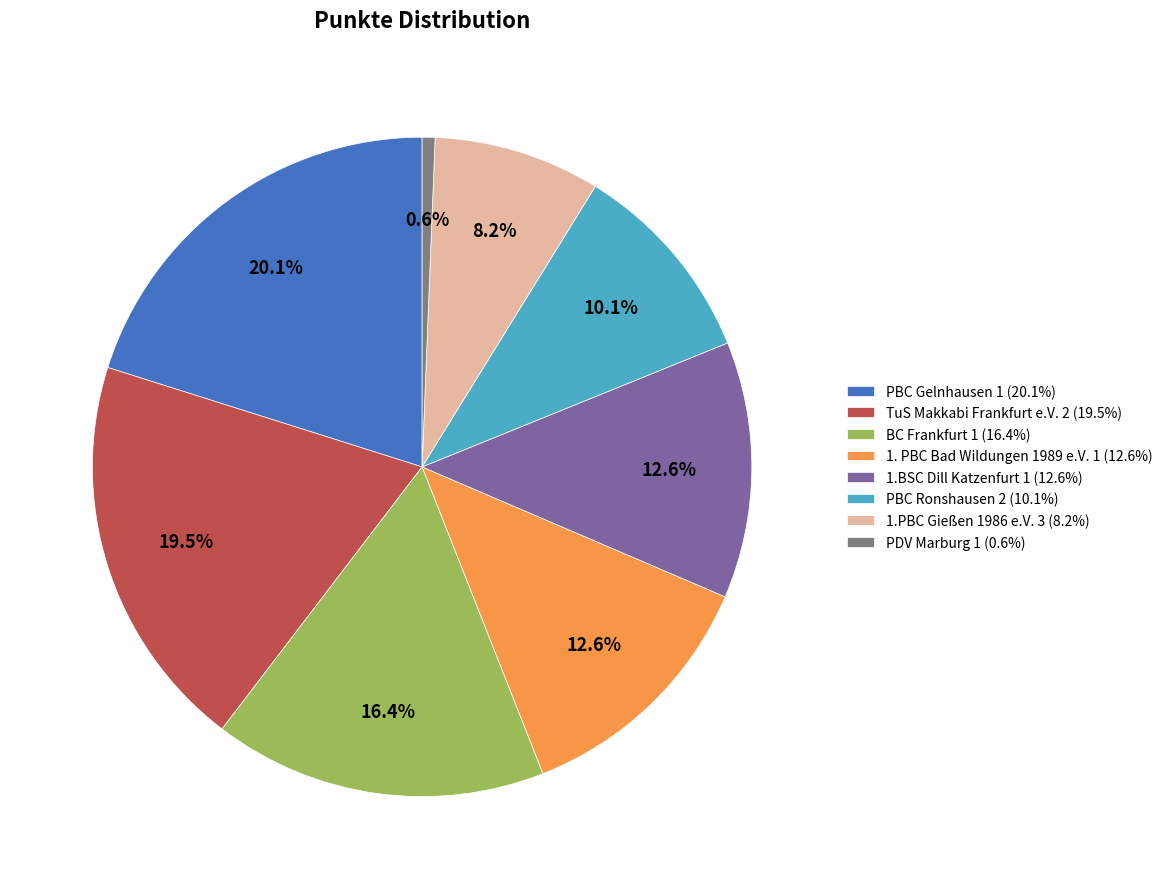

What percentage is NOT represented by 1.BSC Dill Katzenfurt 1?

87.4%